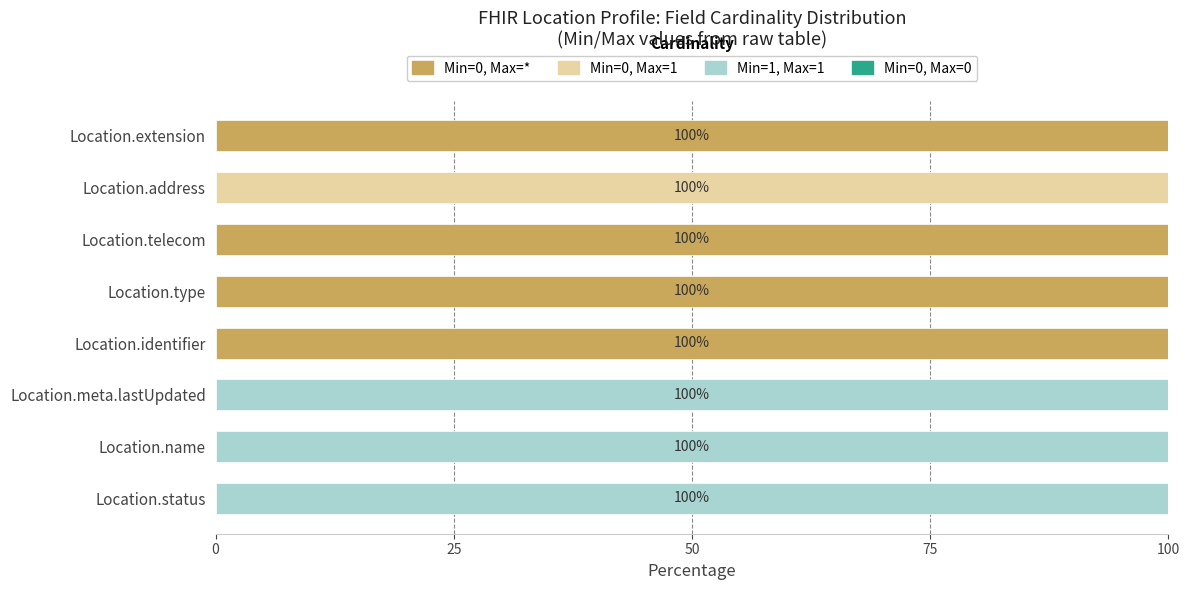

Is it true that Min=0, Max=* equals 0 at Location.address?

True